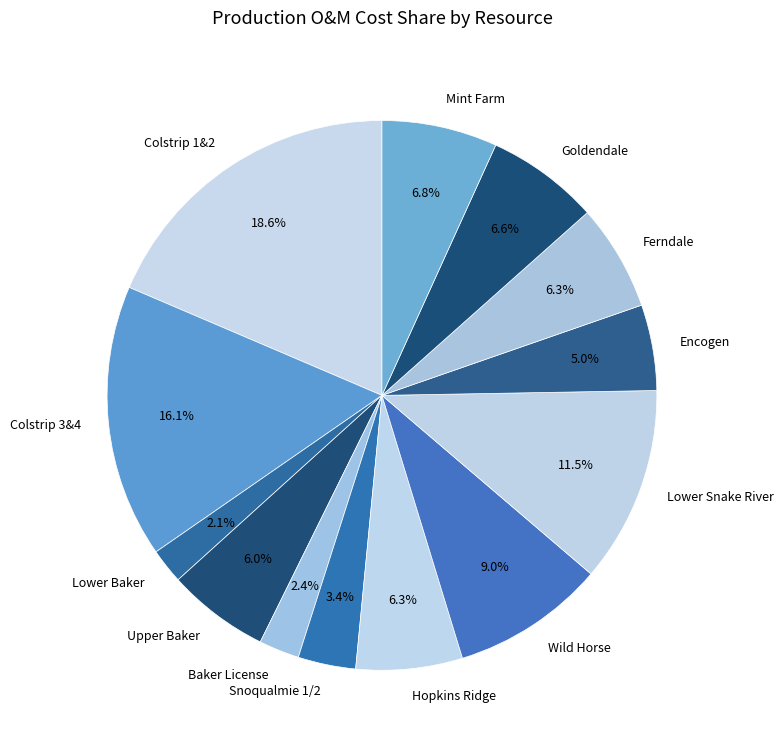

Count the number of slices in the pie.

13